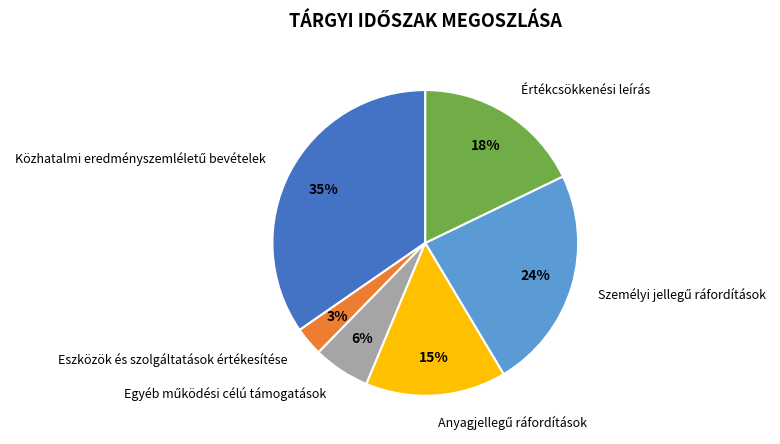

To the nearest percent, what portion does Értékcsökkenési leírás represent?

18%